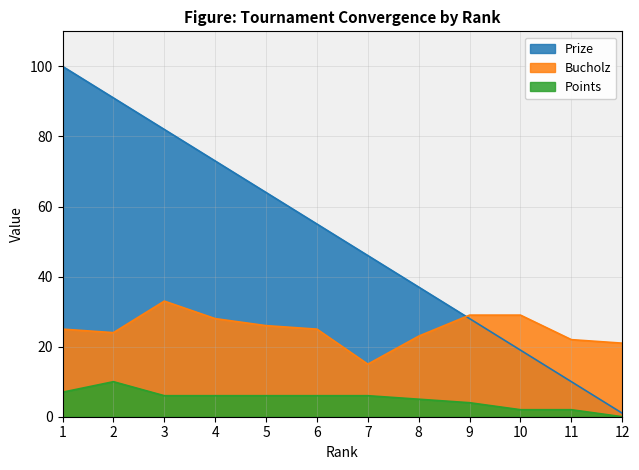

Rank the series by their average value, from lowest to highest.

Points, Bucholz, Prize